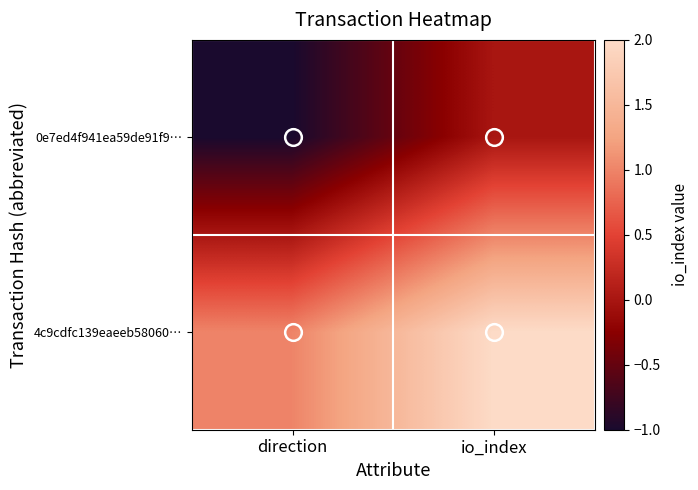

Reading left to right, transcribe all the data shown in this chart.

0e7ed4f941ea59de91f9…: direction=-1	io_index=0
4c9cdfc139eaeeb58060…: direction=1	io_index=2